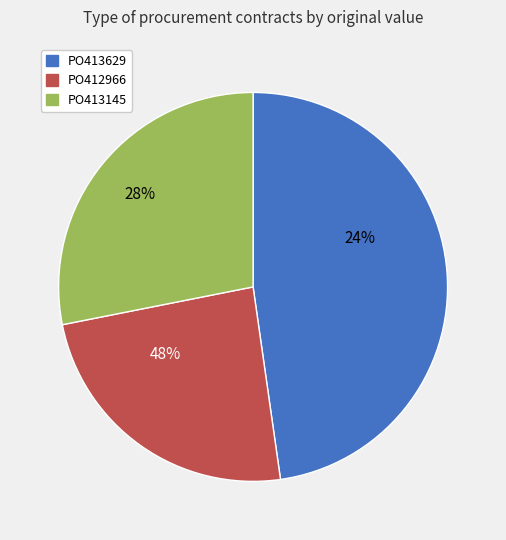

To the nearest percent, what is the difference between the largest and smallest slice percentages?

24%